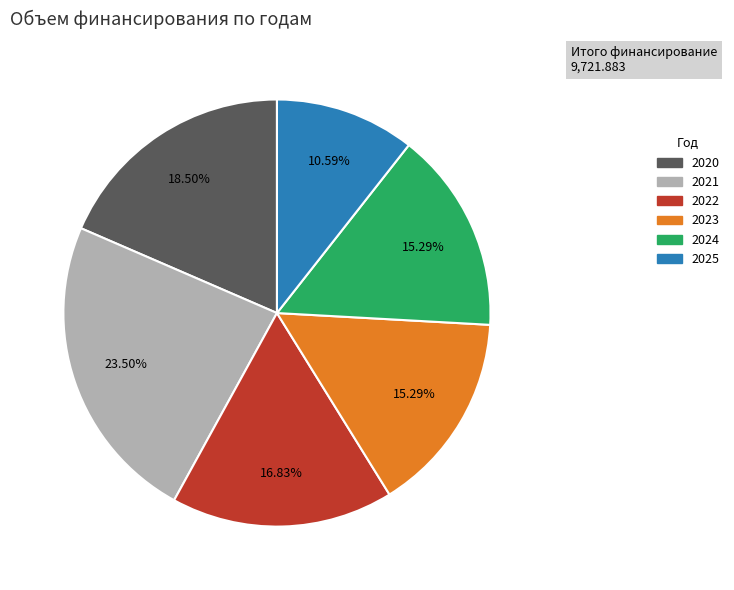

Between 2021 and 2025, which is larger?

2021